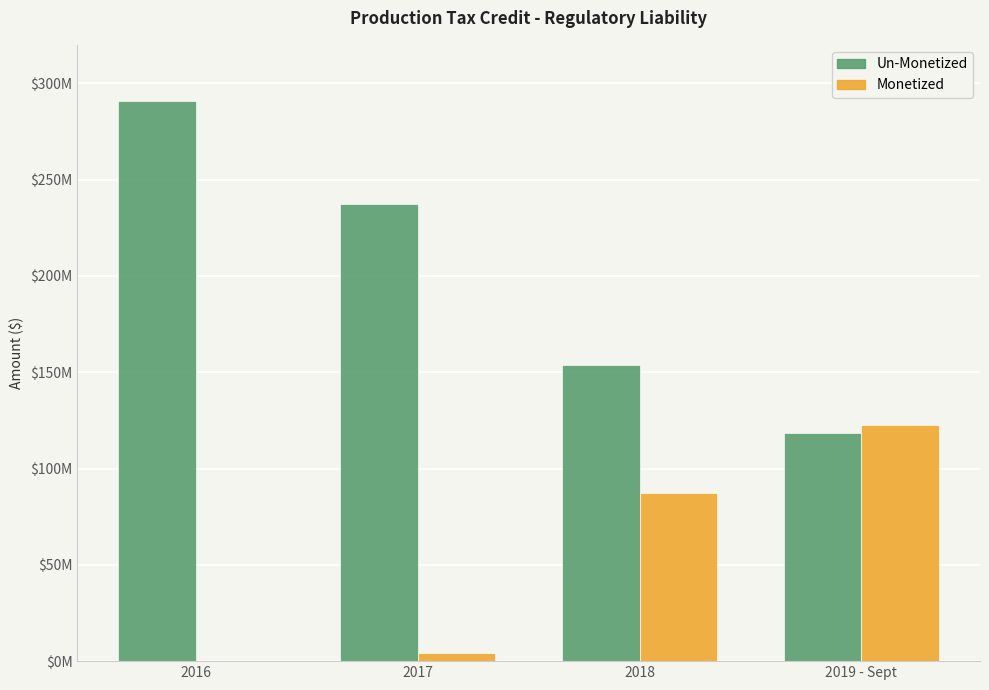

What is the difference between the maximum and minimum values in the Un-Monetized series?

172346394